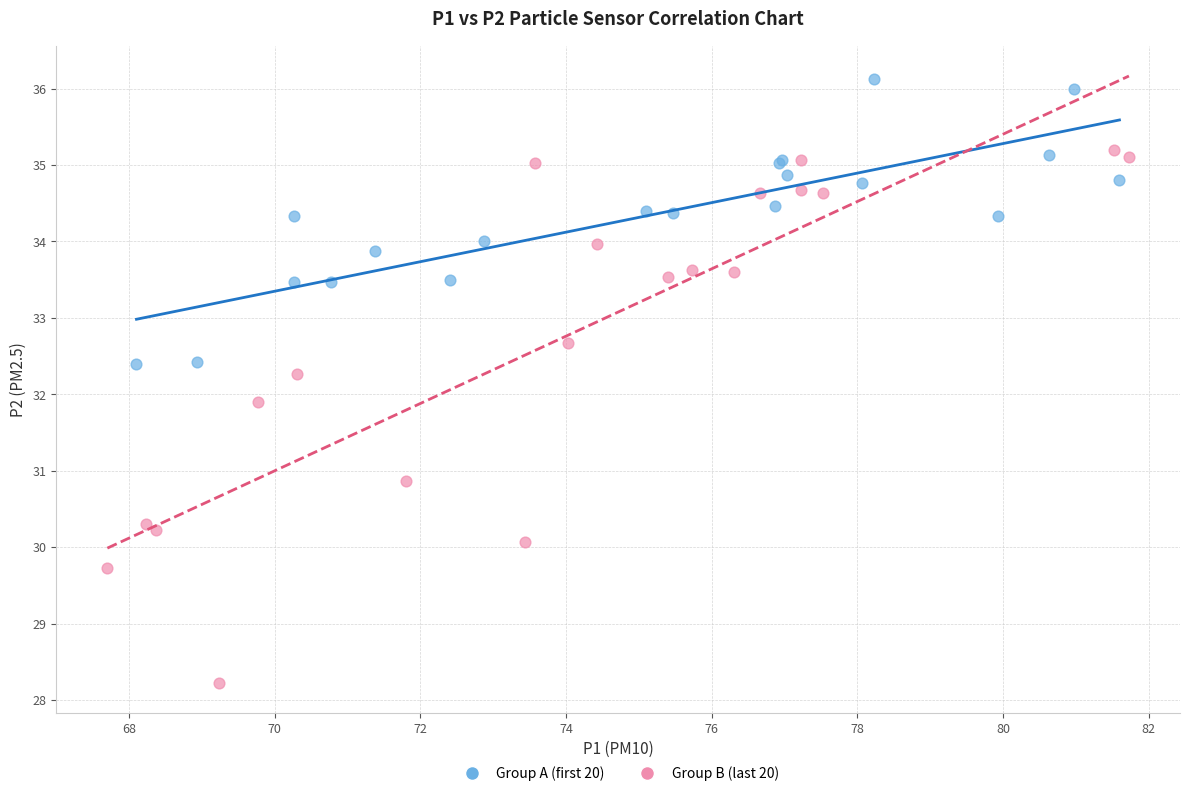

Which series reaches the maximum Y coordinate?

Group A (first 20)